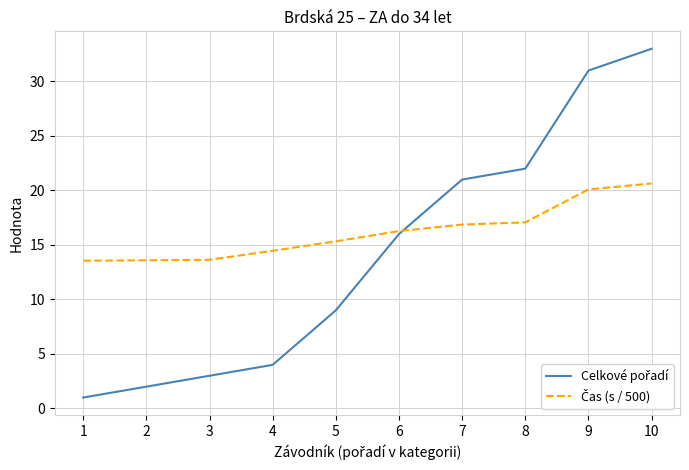

What is the total value across all series at 6?

32.3